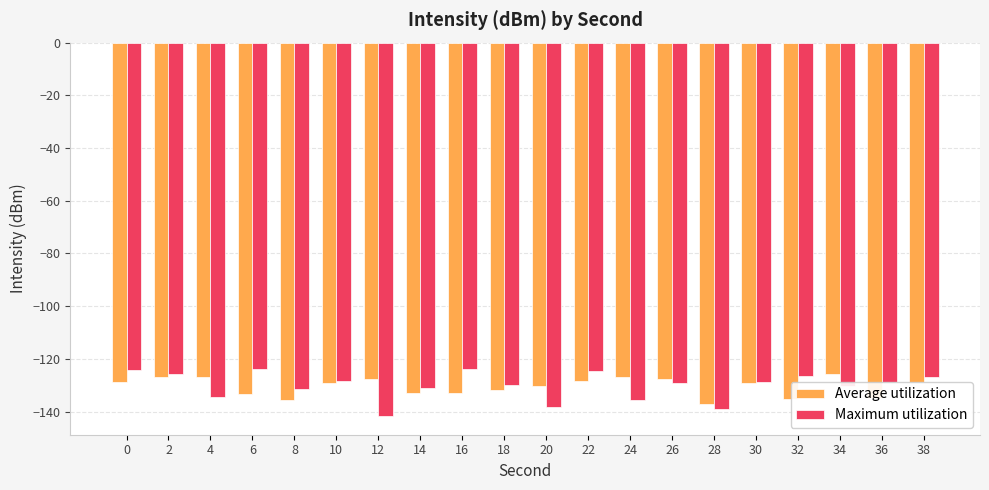

What is the total value across all series at 16?

-257.1